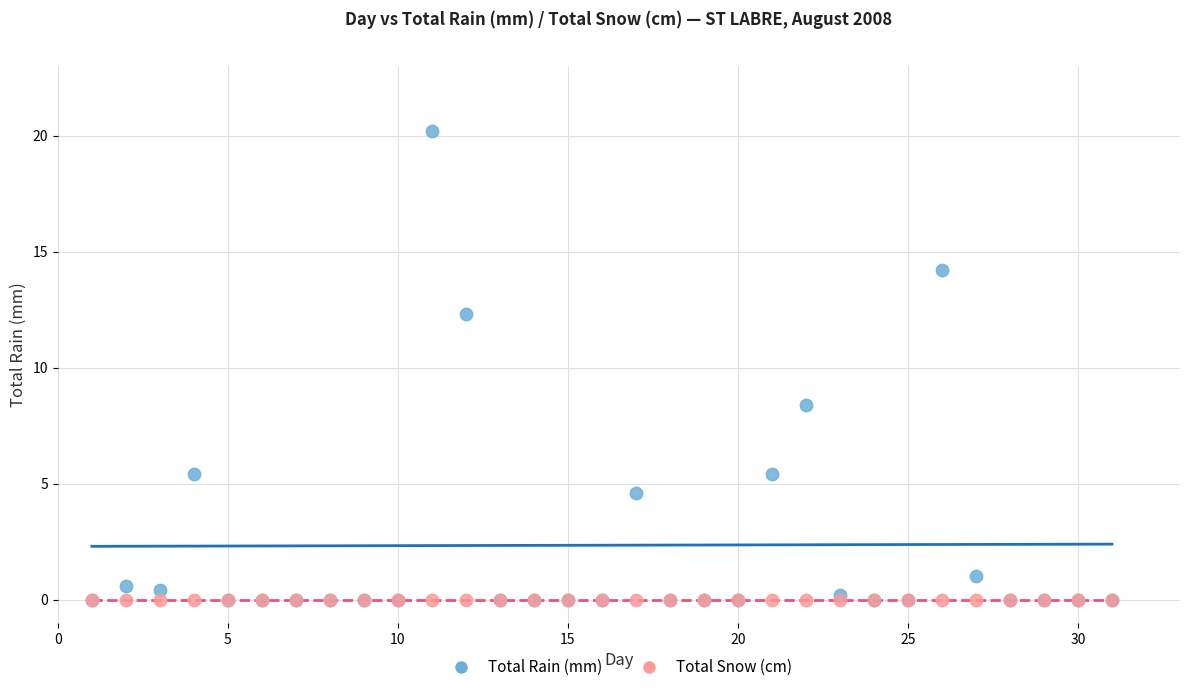

Across all series, what Y value is closest to 10?

8.4